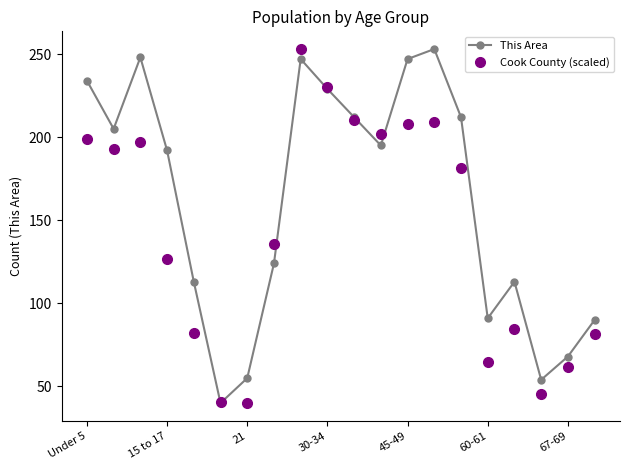

True or false: Cook County (scaled) has more than 2 interior local peaks.

True